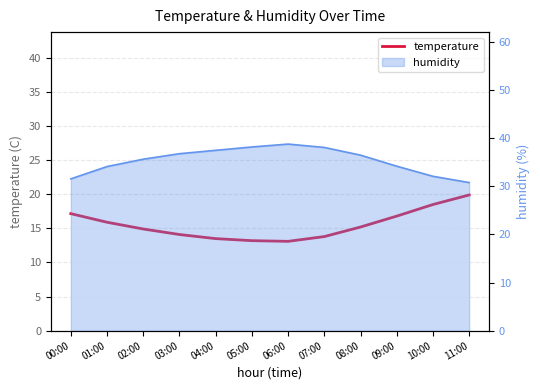

What is the average value?

15.5